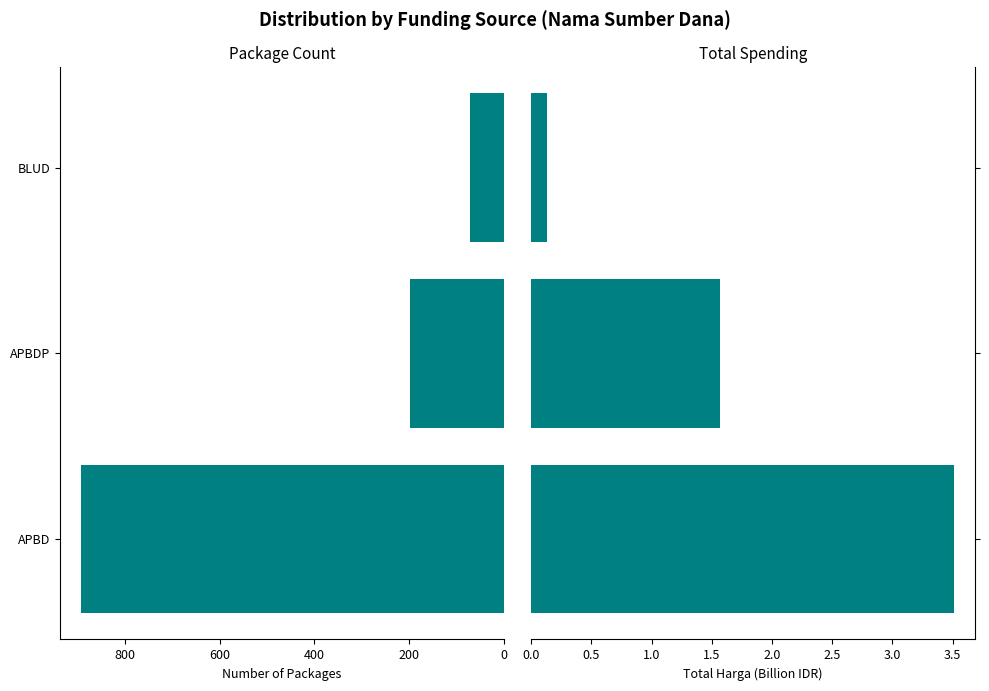

What is the value of the Total Harga (Billion IDR) bar at the 1st from the left?

3.5